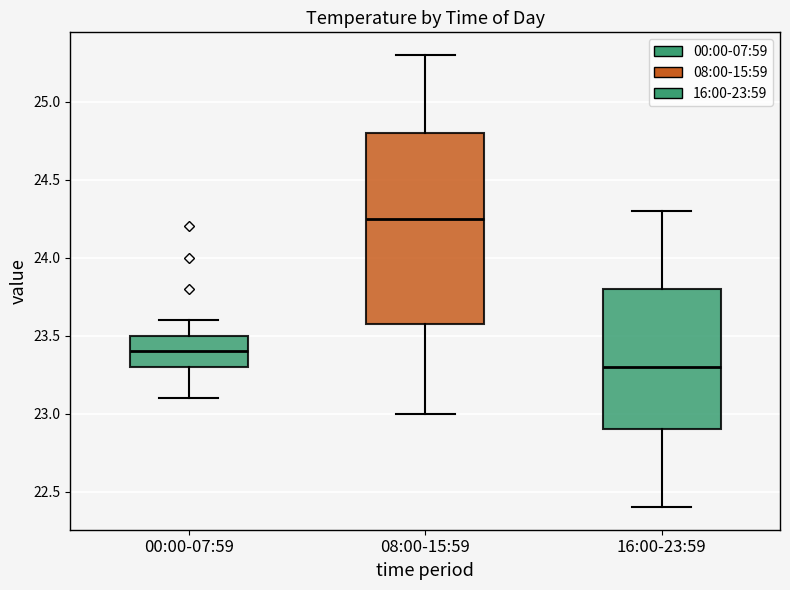

Which box has the highest median line?

08:00-15:59